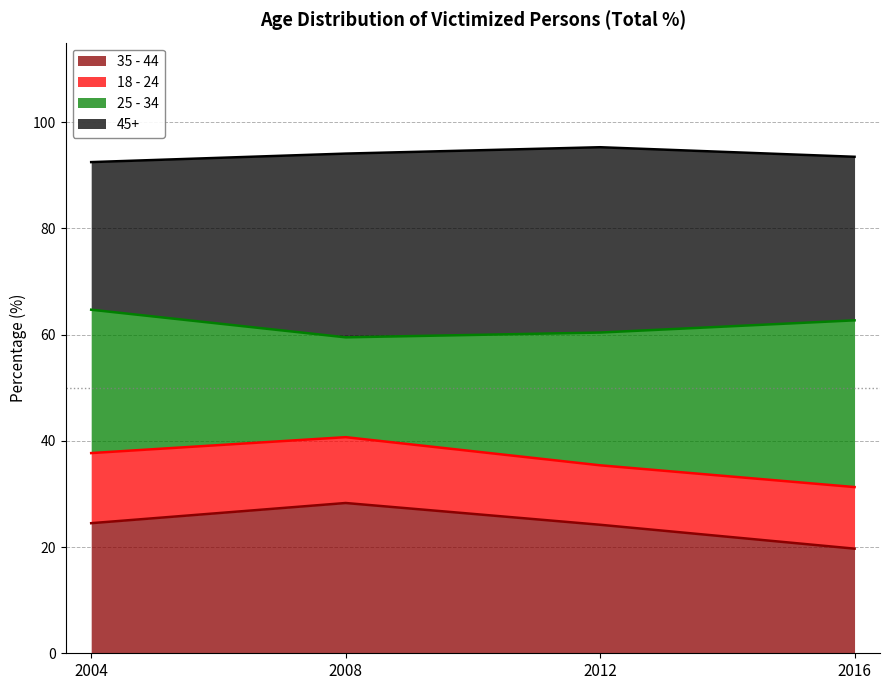

The value of 35 - 44 at 2012 is 34.2. True or false?

False